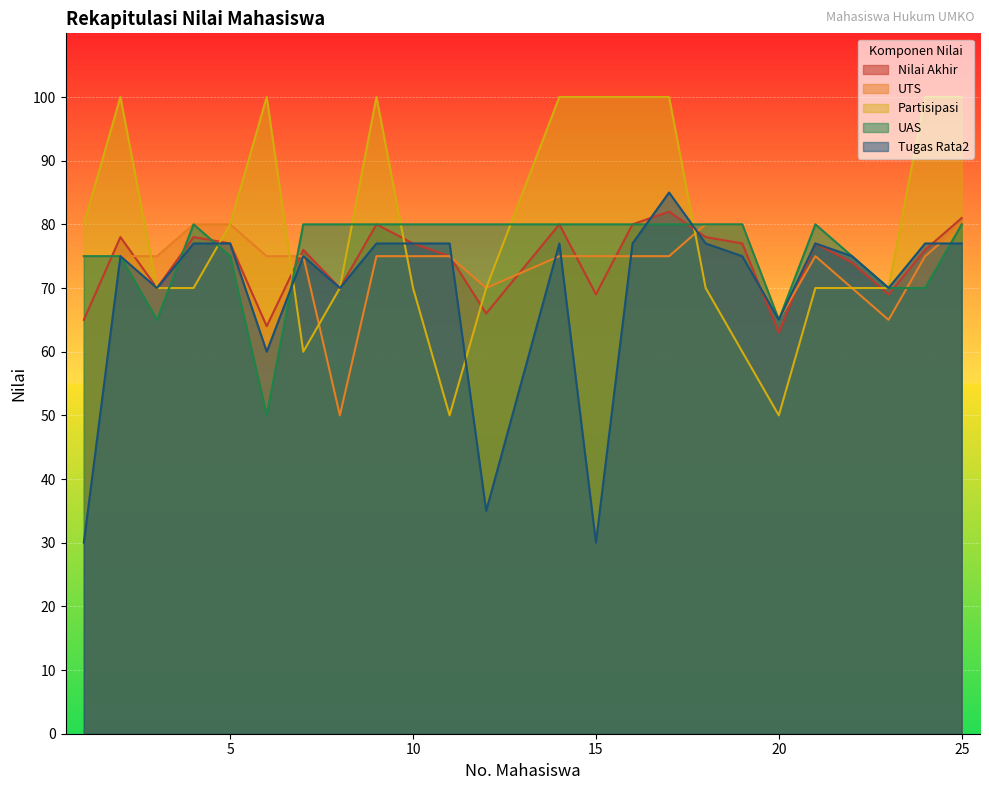

Which series ends up on top after the final intersection of Partisipasi and Nilai Akhir?

Partisipasi